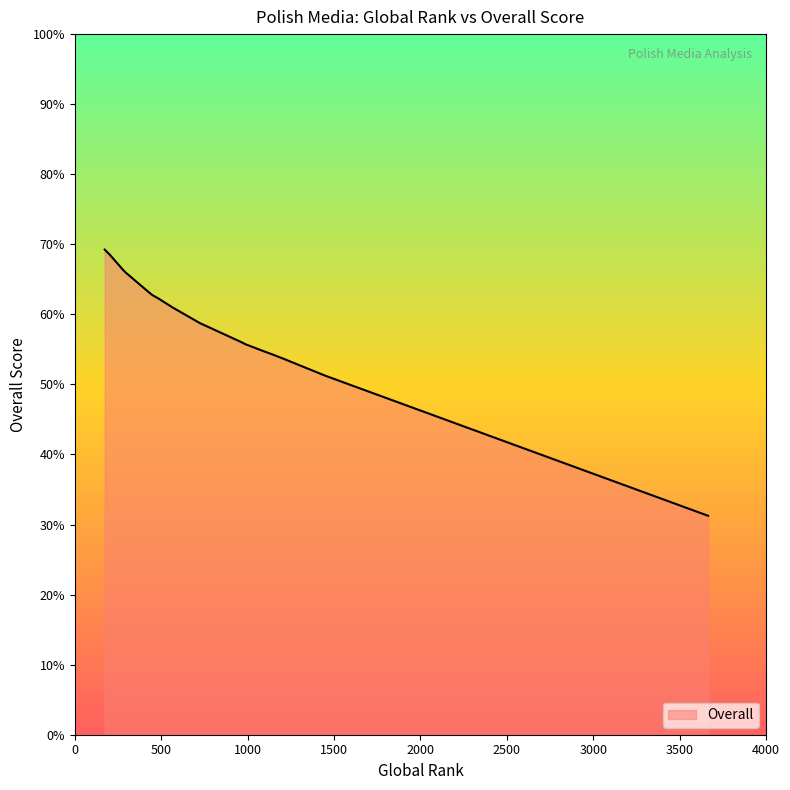

What is the difference between the values at 3665 and 986?

24.5